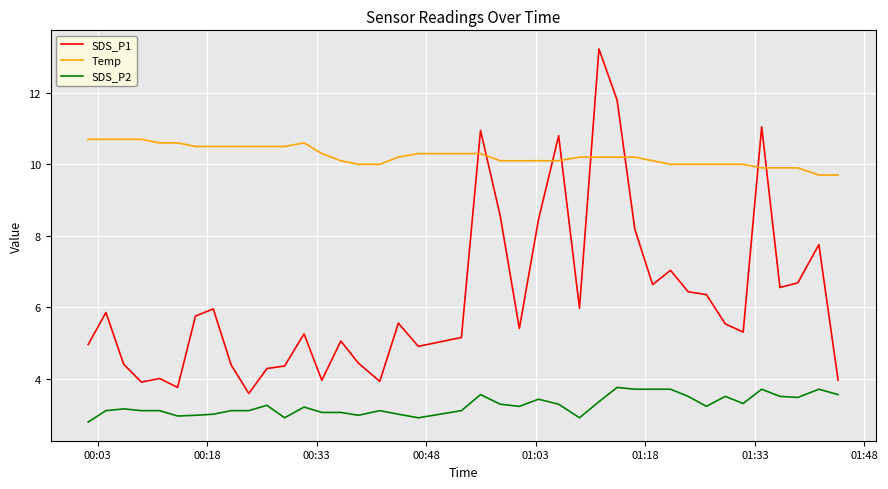

True or false: SDS_P2 and Temp intersect in this chart.

False